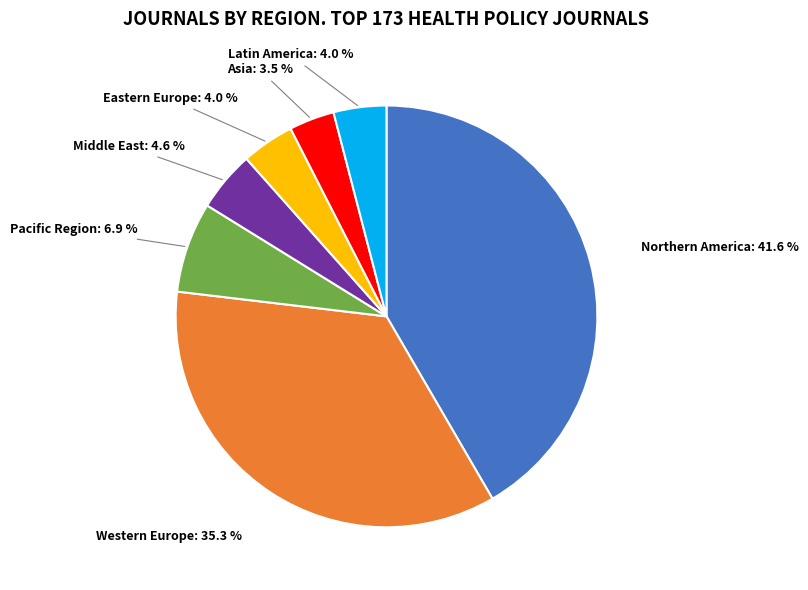

What is the total percentage of Middle East and Northern America?

46.2%